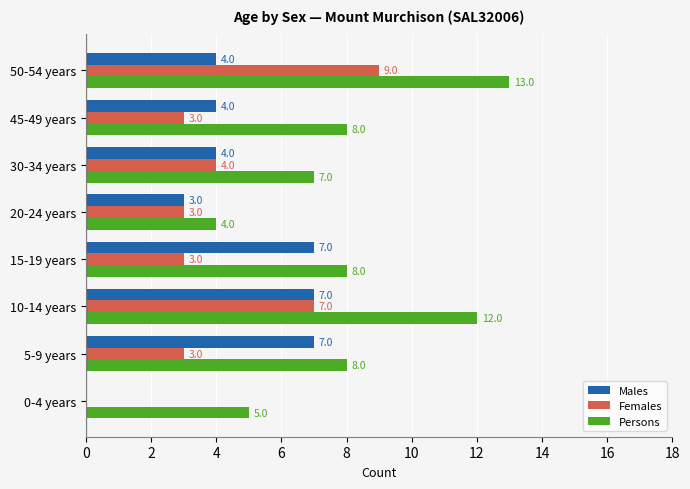

The Males series shows 11 at 10-14 years. True or false?

False